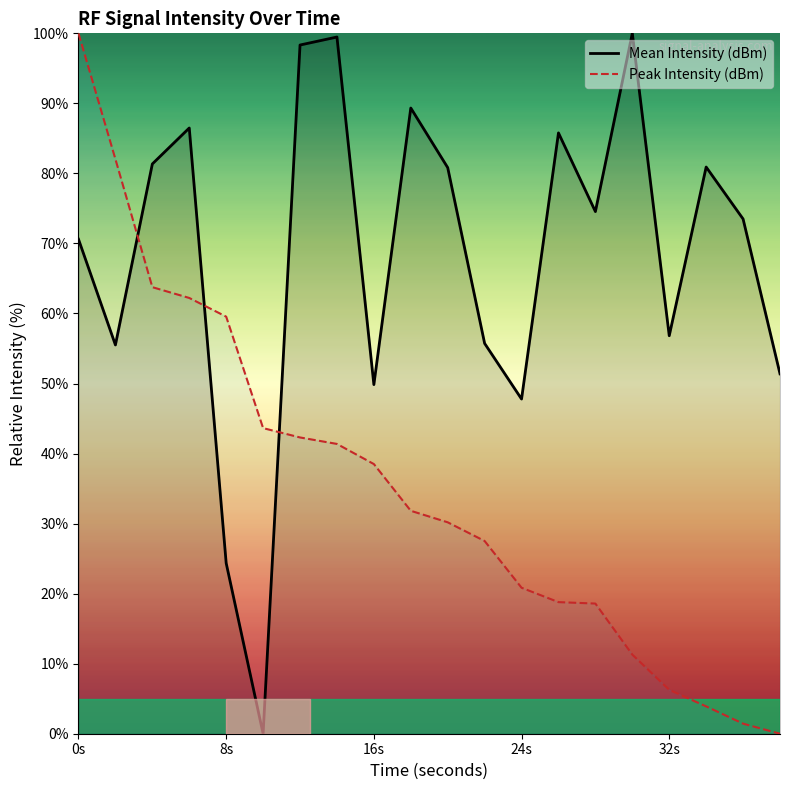

Is it true that Peak Intensity (dBm) equals 38.5 at 16s?

True